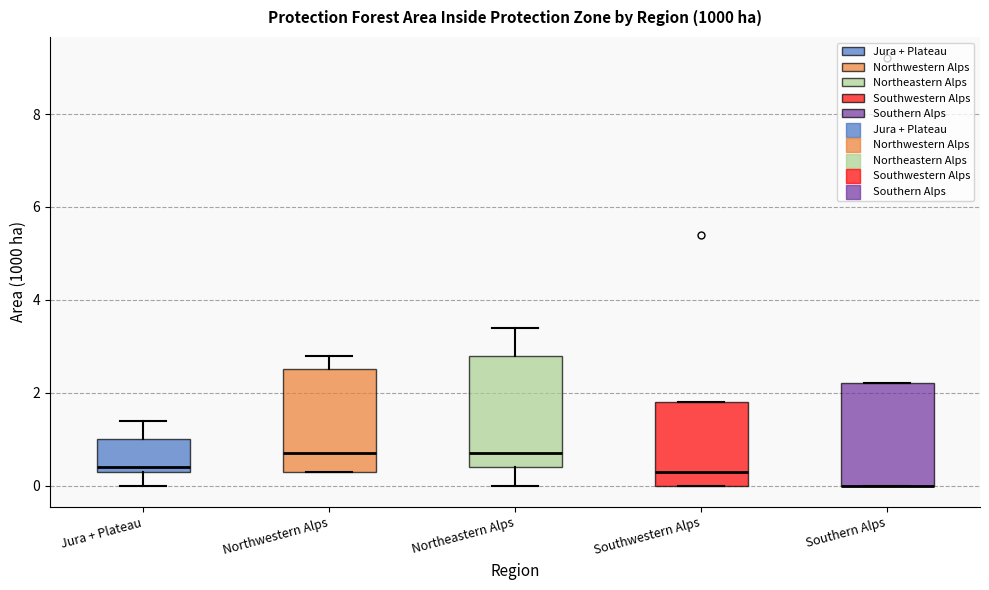

Reading left to right, read every box against the y-axis: the position of its median line, the range the box covers, and the ends of its whiskers. The values are not printed on the chart, so give them approximately, as read against the axis.

Jura + Plateau: median 0.4 (just above the box's lower edge), box 0.4 to 1.0, whiskers 0.0 to 1.4
Northwestern Alps: median 0.8, box 0.4 to 2.6, whiskers 0.4 to 2.8
Northeastern Alps: median 0.8, box 0.4 to 2.8, whiskers 0.0 to 3.4
Southwestern Alps: median 0.4, box 0.0 to 1.8, whiskers 0.0 to 1.8
Southern Alps: median 0.0 (drawn on the box's lower edge), box 0.0 to 2.2, whiskers 0.0 to 2.2